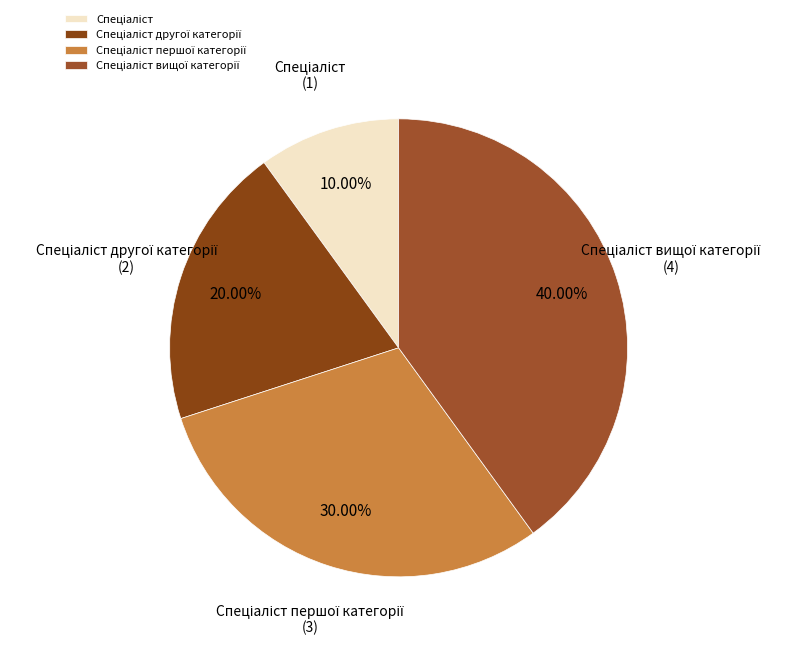

Is there a majority slice in this chart?

No